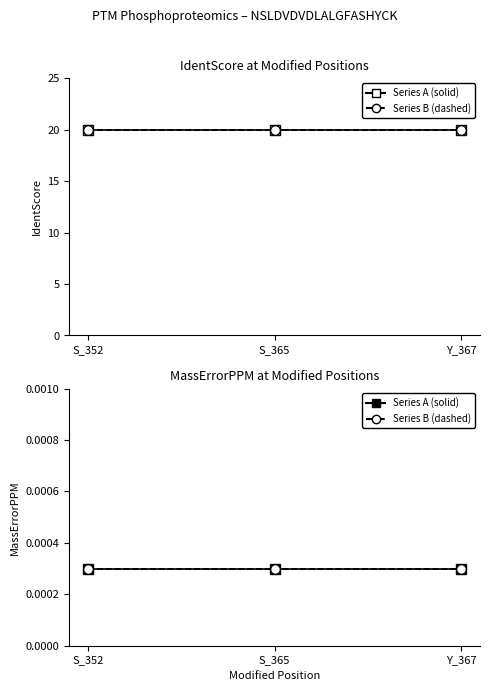

Is it true that MassErrorPPM equals 0.0 at Y_367?

False